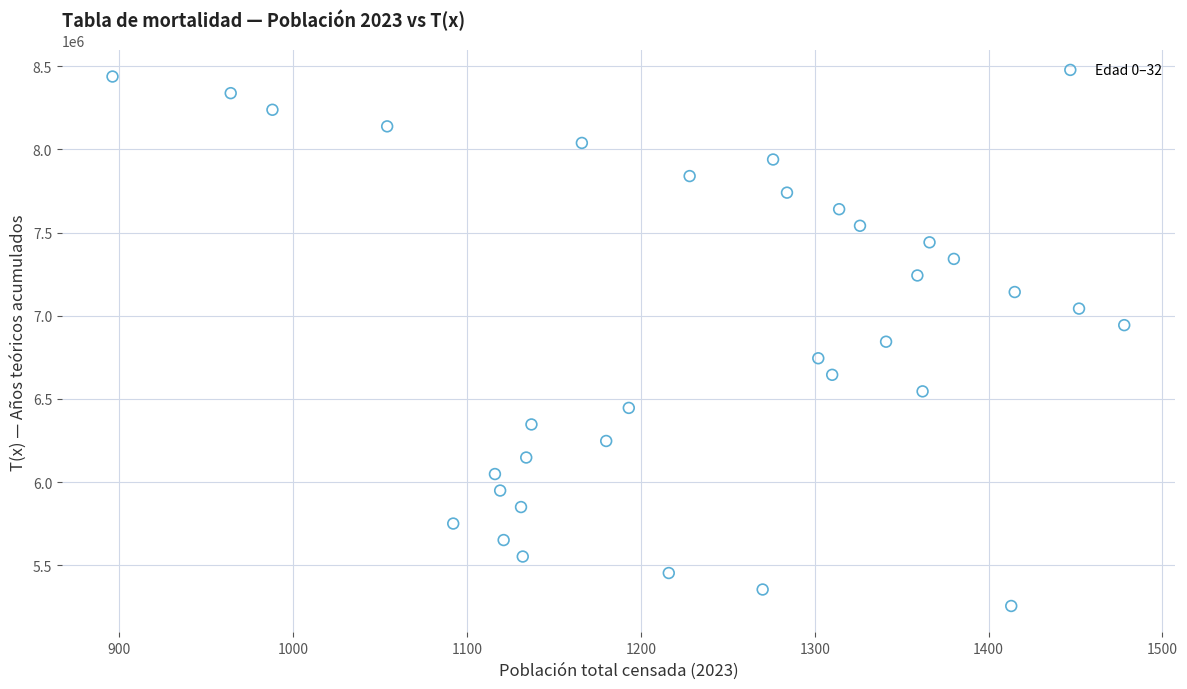

What is the range of X values (max minus min)?

582.0